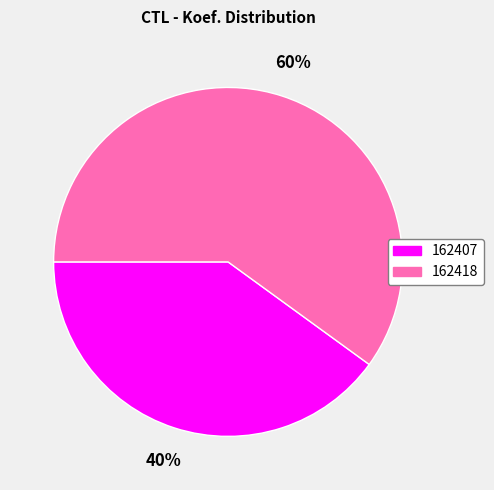

What percentage is the 162407 slice, to the nearest percent?

40%